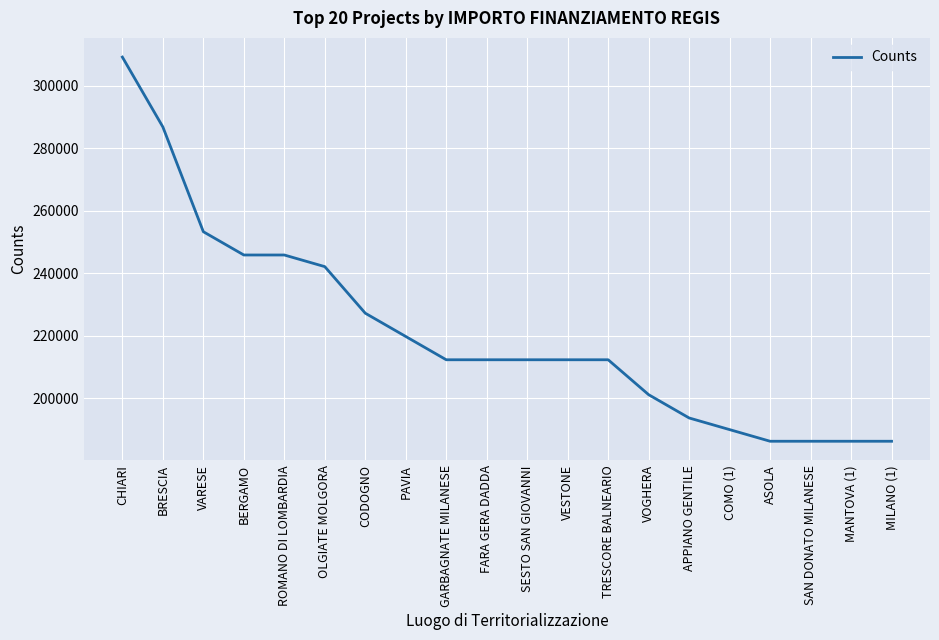

How many values exceed 212371?

13